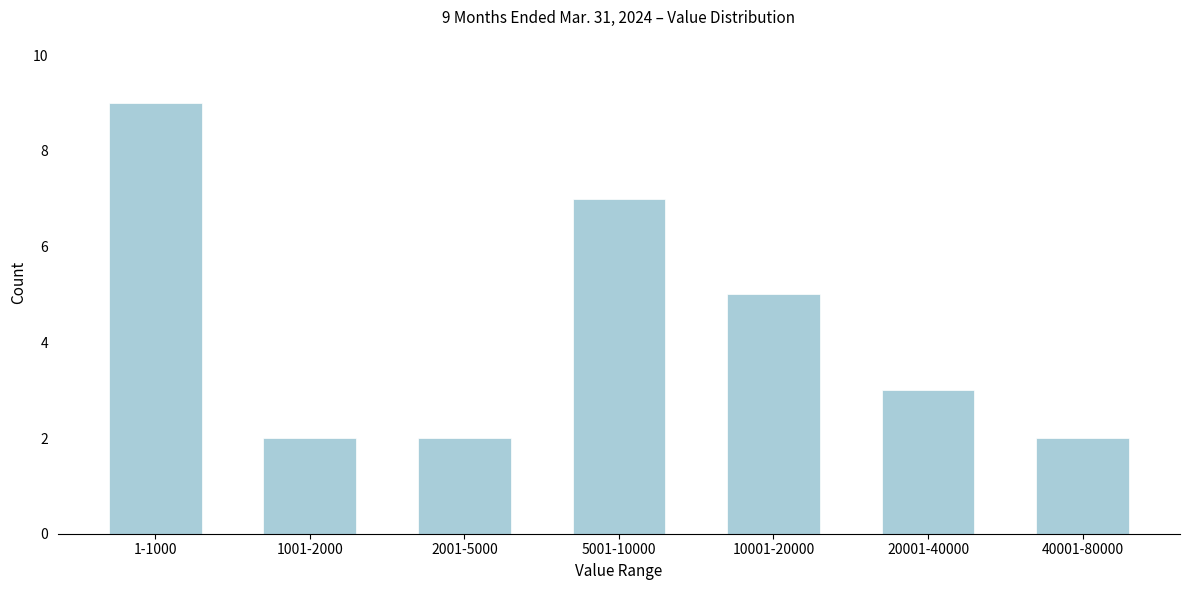

Reading left to right, extract all data points from this chart.

9	2	2	7	5	3	2